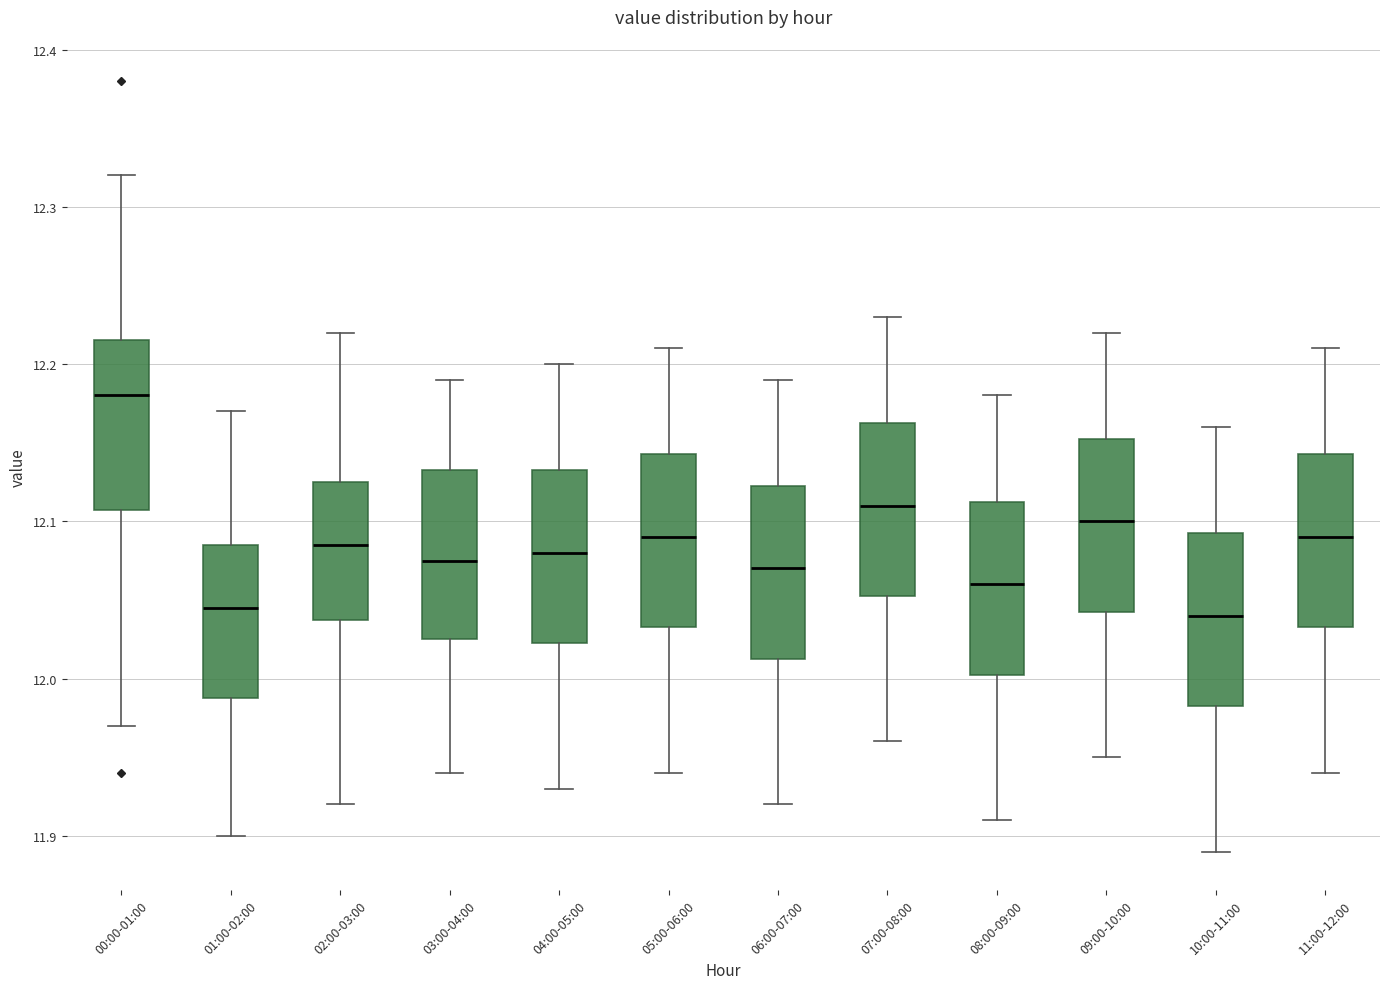

Reading left to right, transcribe this box plot: for each box, give where its median line is, the range the box spans, and where its two whiskers end, as read against the y-axis. The values are not printed on the chart, so give them approximately, as read against the axis.

00:00-01:00: median 12.18, box 12.11 to 12.22, whiskers 11.97 to 12.32
01:00-02:00: median 12.05, box 11.99 to 12.09, whiskers 11.90 to 12.17
02:00-03:00: median 12.09, box 12.04 to 12.13, whiskers 11.92 to 12.22
03:00-04:00: median 12.08, box 12.03 to 12.13, whiskers 11.94 to 12.19
04:00-05:00: median 12.08, box 12.02 to 12.13, whiskers 11.93 to 12.20
05:00-06:00: median 12.09, box 12.03 to 12.14, whiskers 11.94 to 12.21
06:00-07:00: median 12.07, box 12.01 to 12.12, whiskers 11.92 to 12.19
07:00-08:00: median 12.11, box 12.05 to 12.16, whiskers 11.96 to 12.23
08:00-09:00: median 12.06, box 12.00 to 12.11, whiskers 11.91 to 12.18
09:00-10:00: median 12.10, box 12.04 to 12.15, whiskers 11.95 to 12.22
10:00-11:00: median 12.04, box 11.98 to 12.09, whiskers 11.89 to 12.16
11:00-12:00: median 12.09, box 12.03 to 12.14, whiskers 11.94 to 12.21